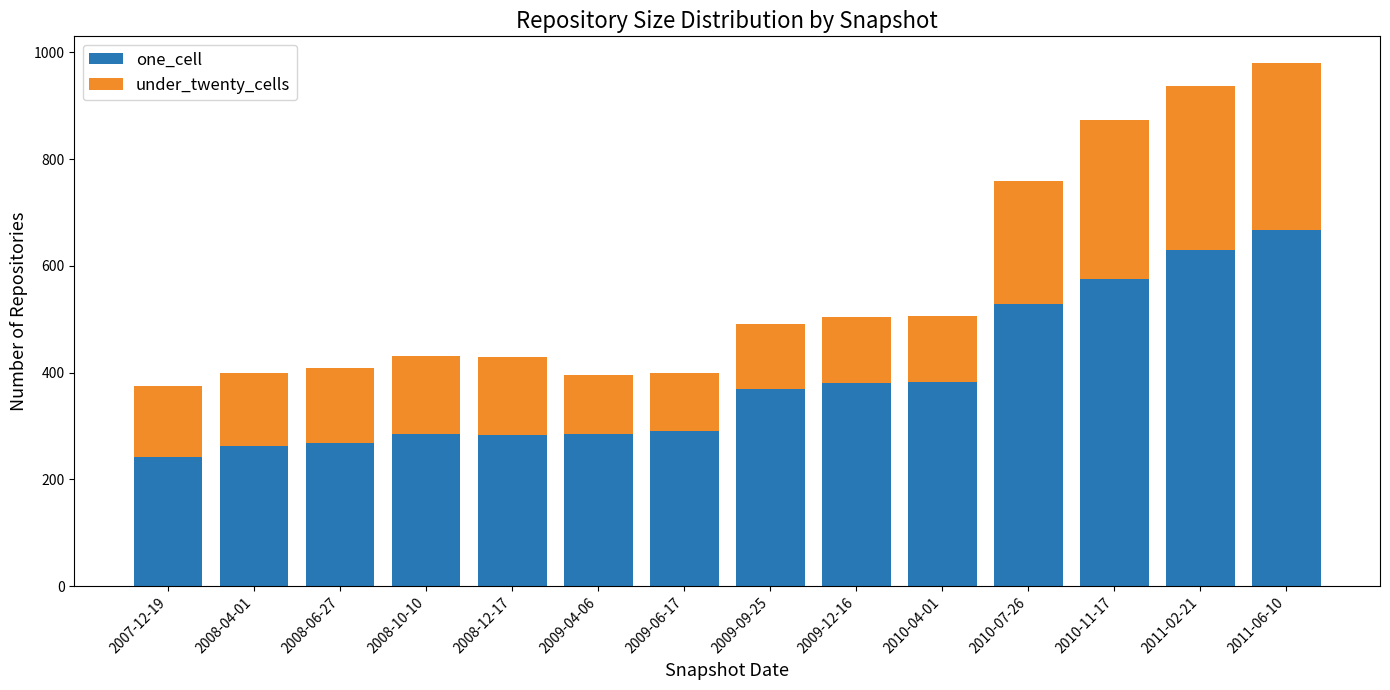

What is the sum of the one_cell values at 2010-11-17 and 2010-07-26?

1103